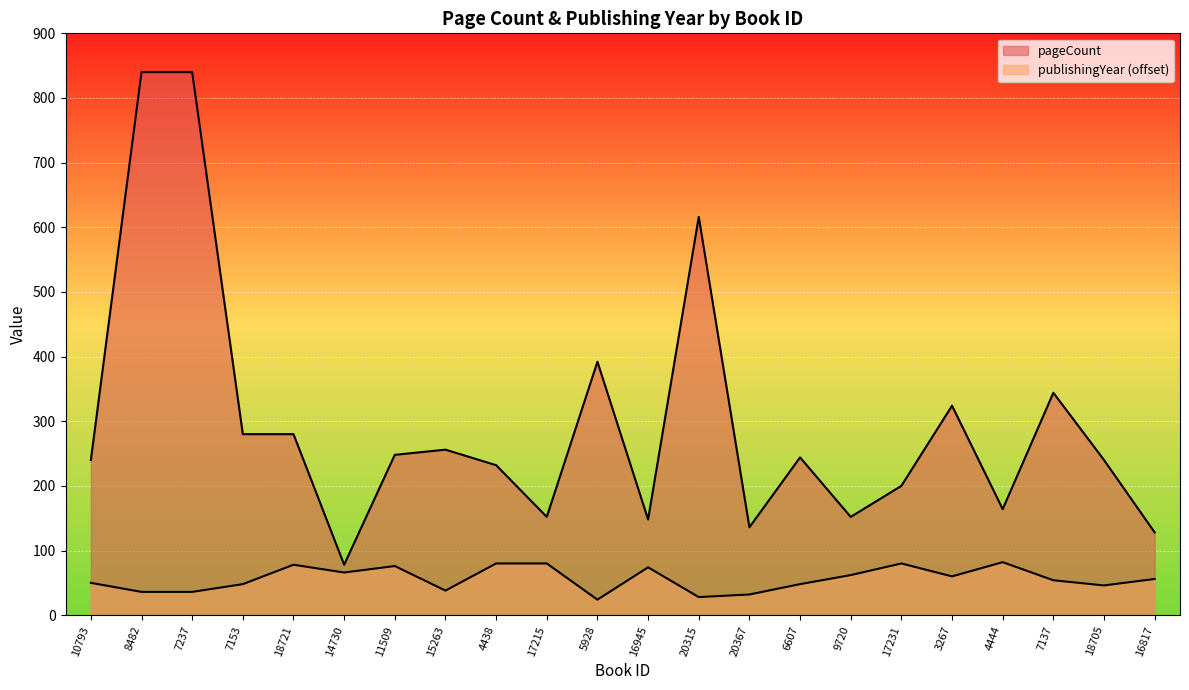

At which category does the chart reach its minimum across all series?

5928